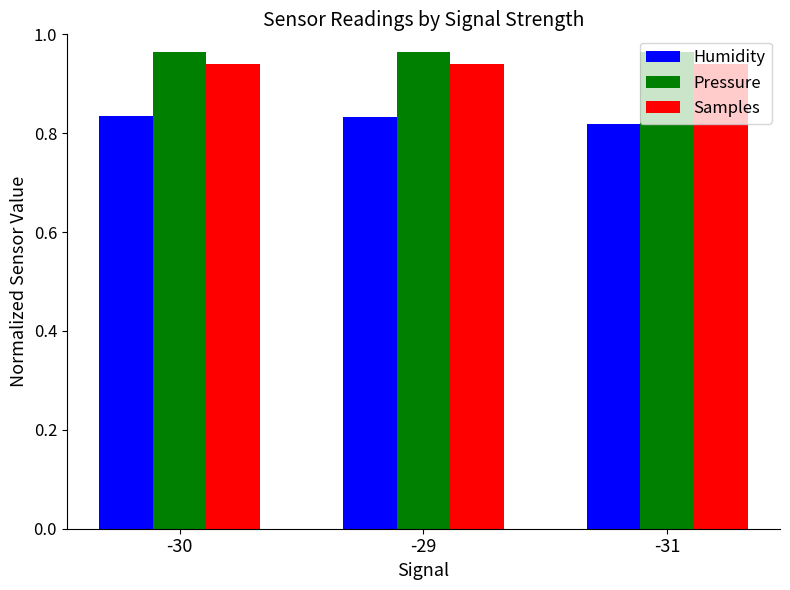

What is the sum of the Humidity values at -29 and -30?

1.7